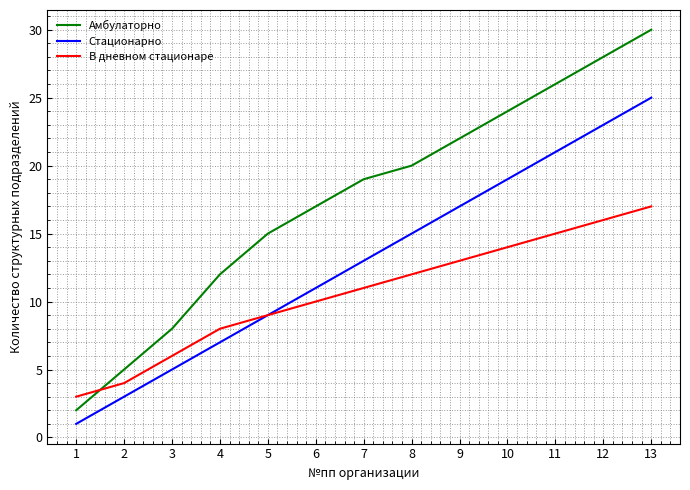

What are all the series names shown in the legend?

Амбулаторно, Стационарно, В дневном стационаре